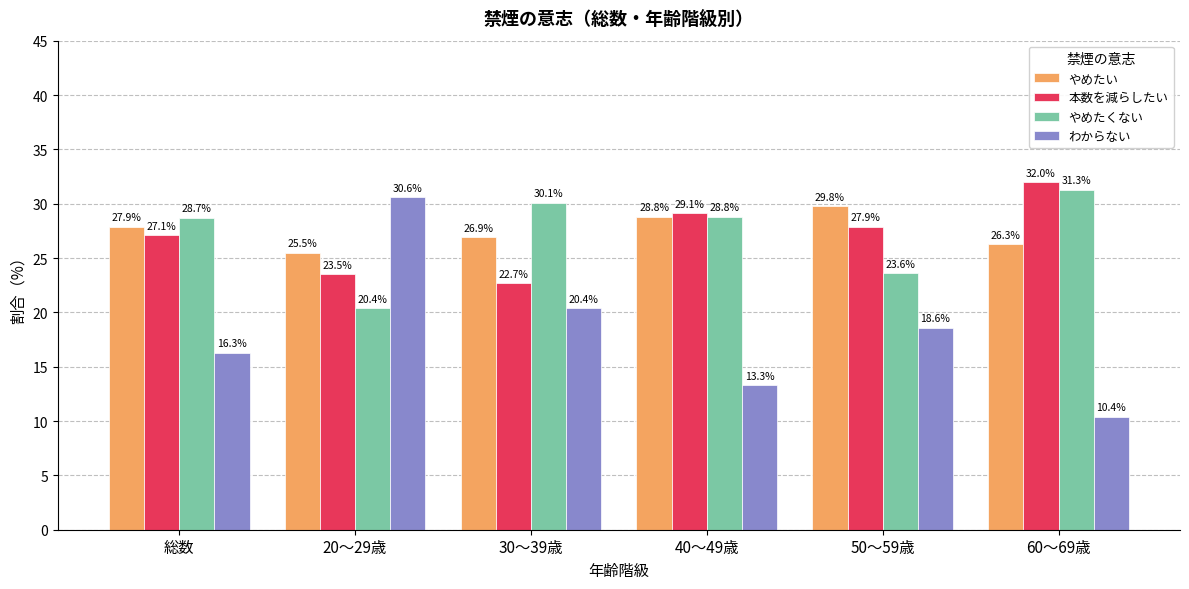

Reading left to right, what are all the values shown in this chart?

やめたい: 27.9	25.5	26.9	28.8	29.8	26.3
本数を減らしたい: 27.1	23.5	22.7	29.1	27.9	32.0
やめたくない: 28.7	20.4	30.1	28.8	23.6	31.3
わからない: 16.3	30.6	20.4	13.3	18.6	10.4